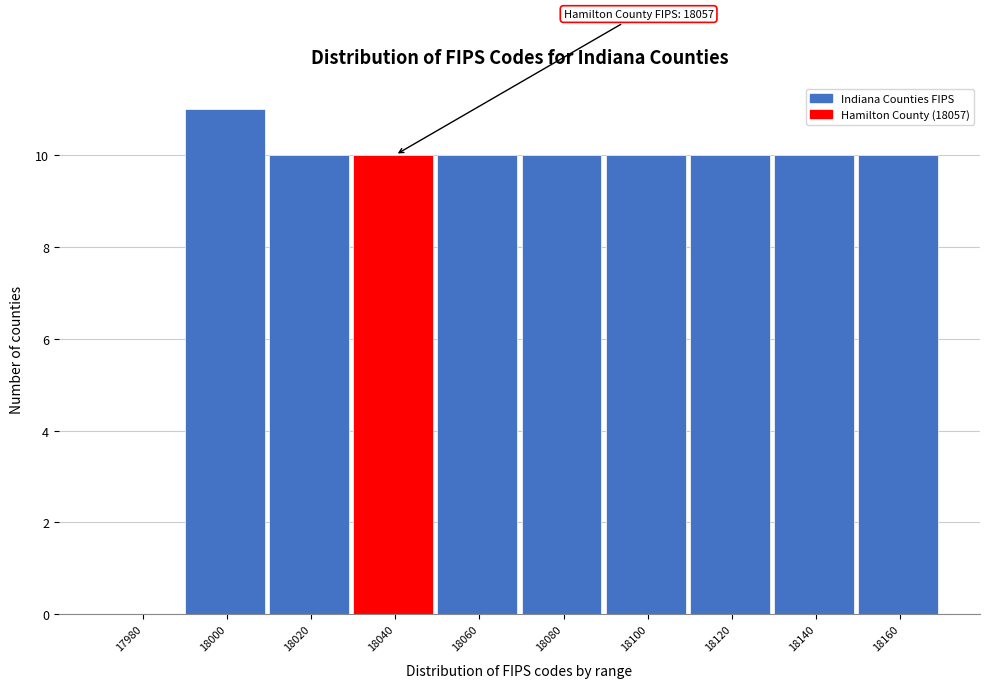

What is the sum of all values?

91